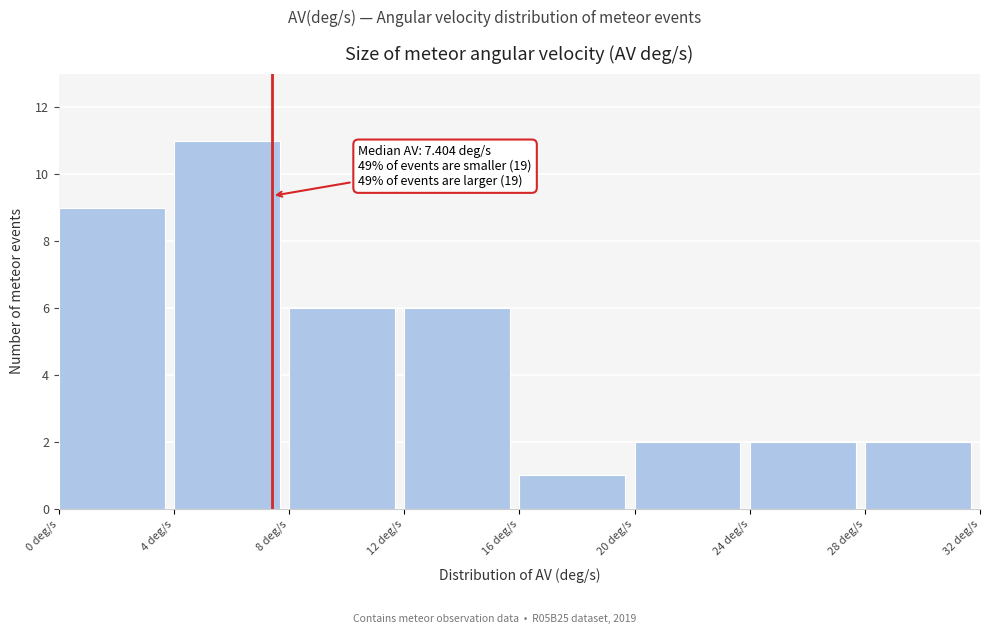

Which range on the x-axis has the tallest bar?

4 to 8